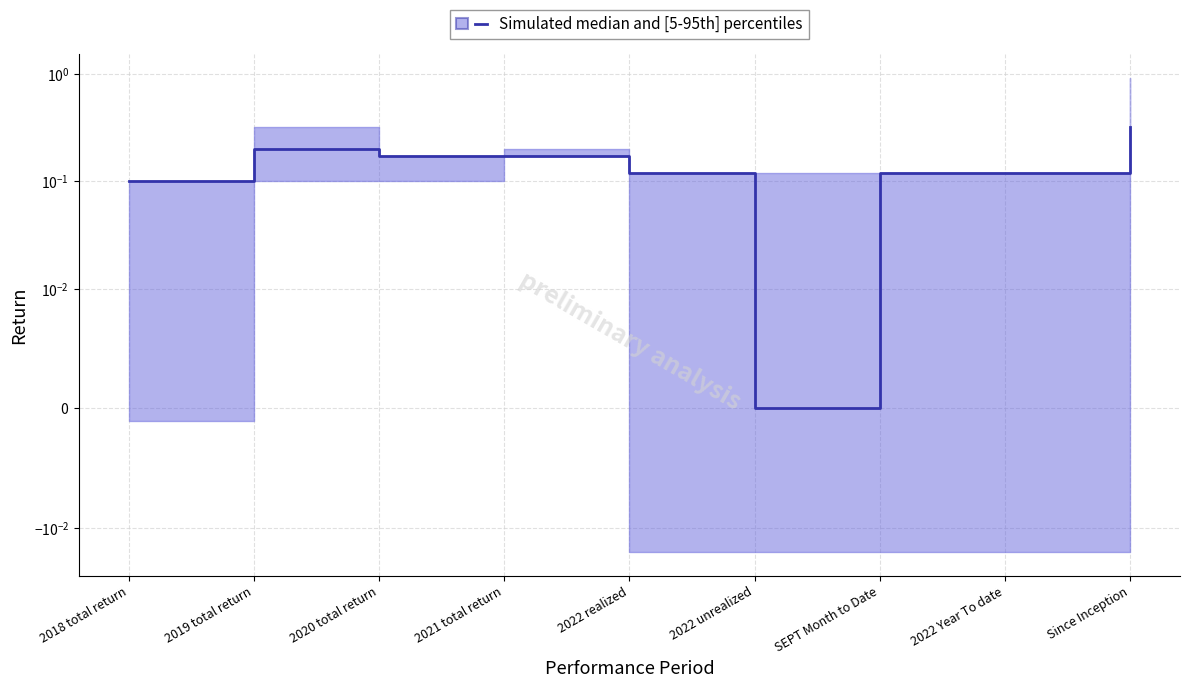

At which category does the data reach its first local valley?

2022 unrealized